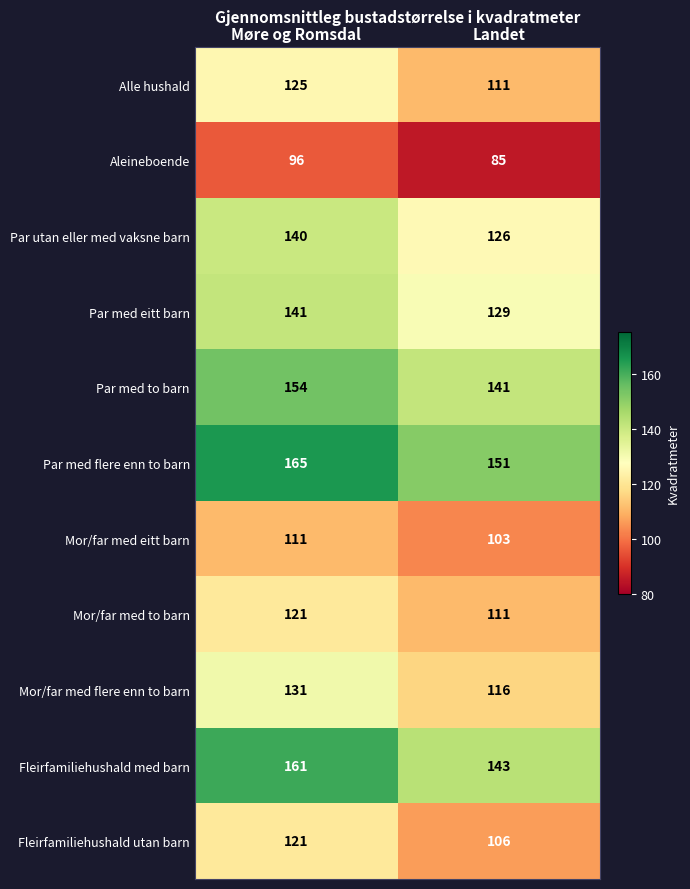

List the labels in order of Mor/far med flere enn to barn value, largest first.

Møre og Romsdal, Landet